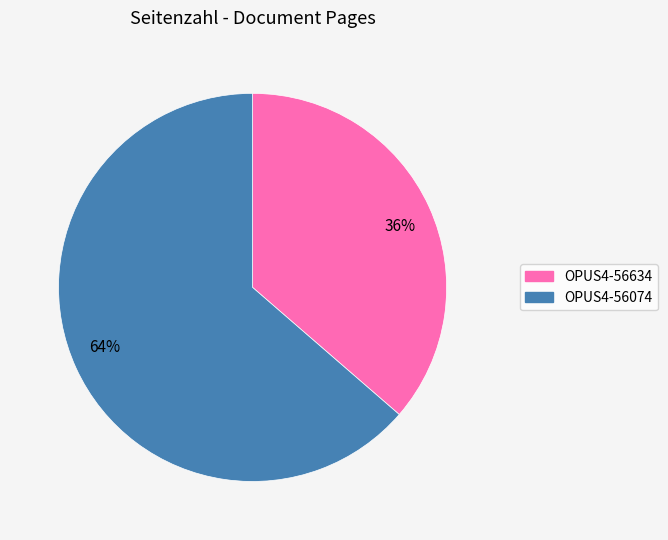

To the nearest percent, what is the average slice percentage?

50%